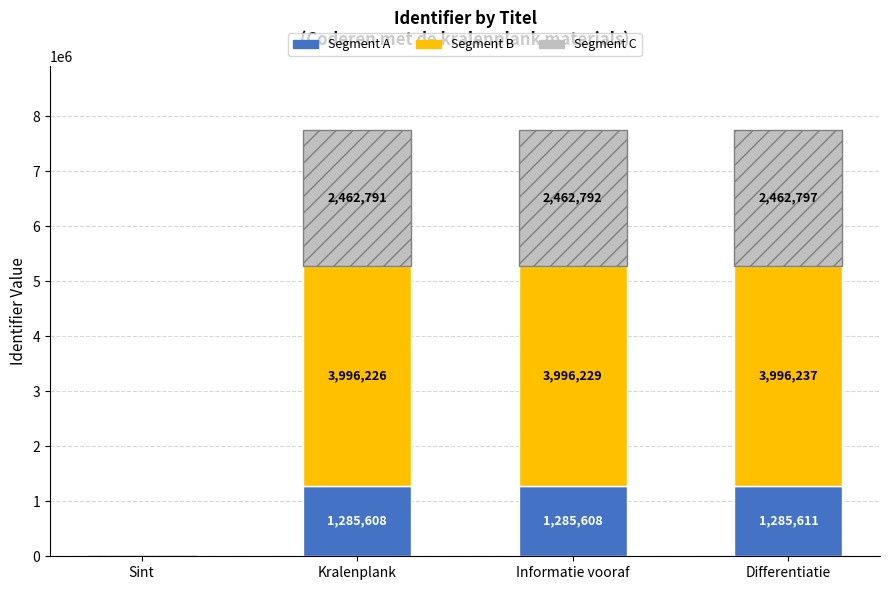

What is the total value across all series at Differentiatie?

7744645.0